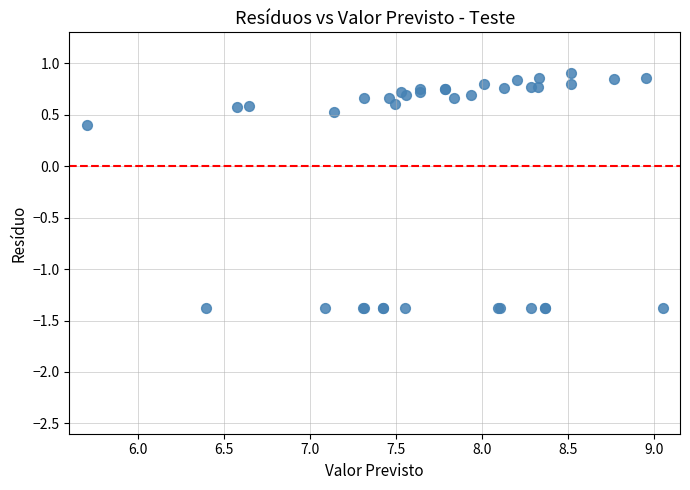

What Y value in the scatter plot is closest to 0?

0.4